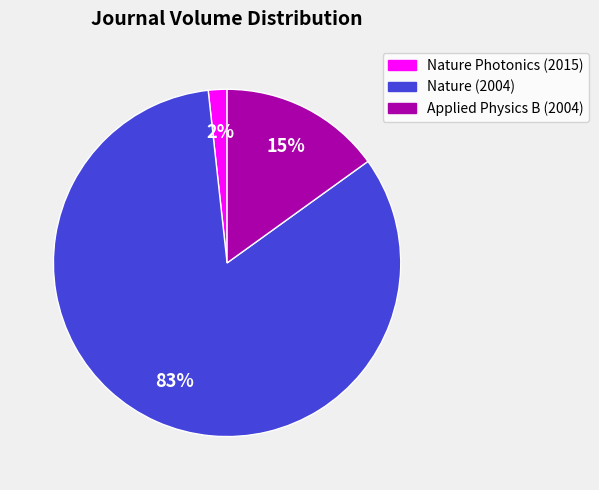

Do Nature Photonics (2015) and Nature (2004) together represent more than half of the pie?

Yes